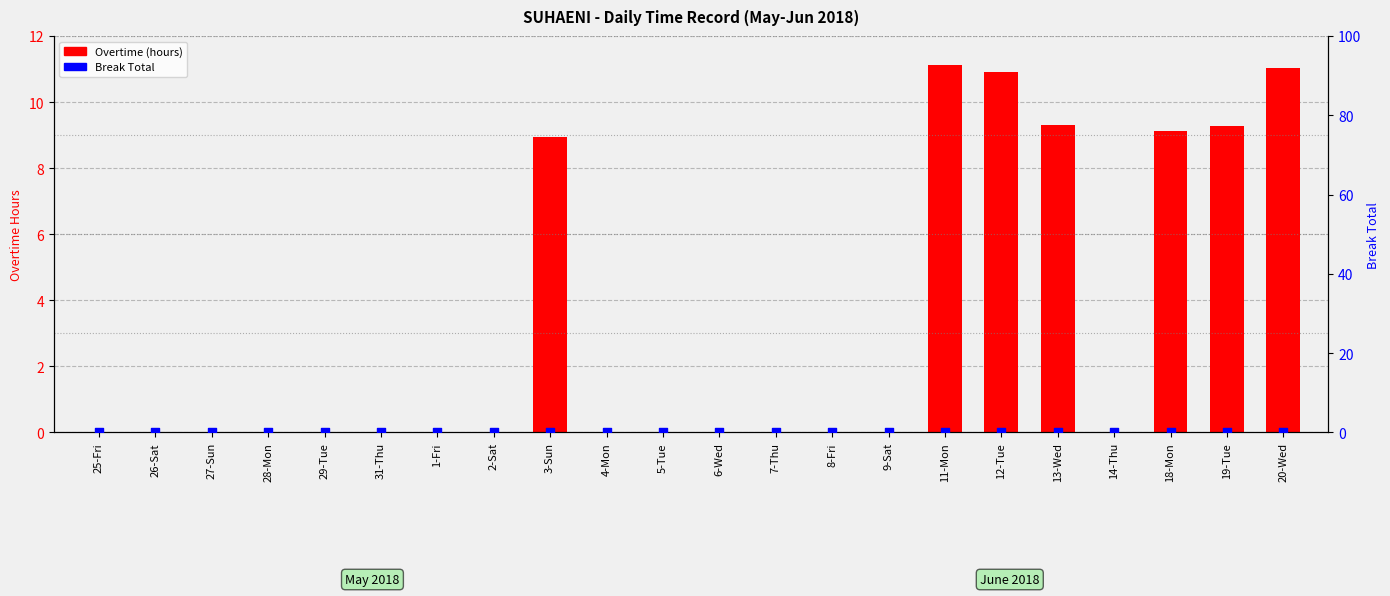

Which series reaches the minimum Y coordinate?

Overtime (hours)